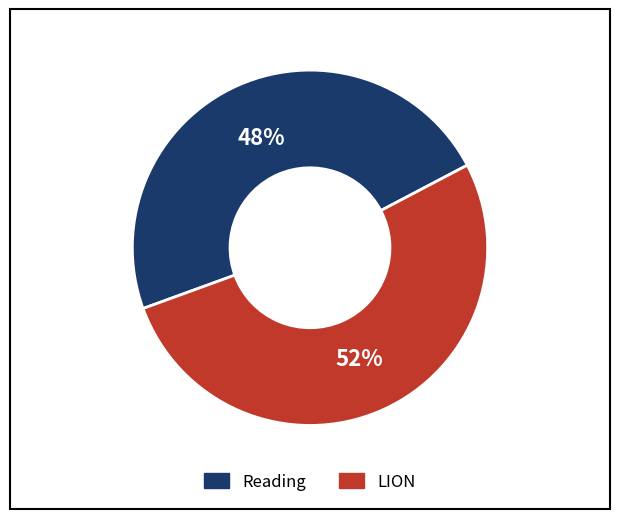

How many slices are in this pie chart?

2